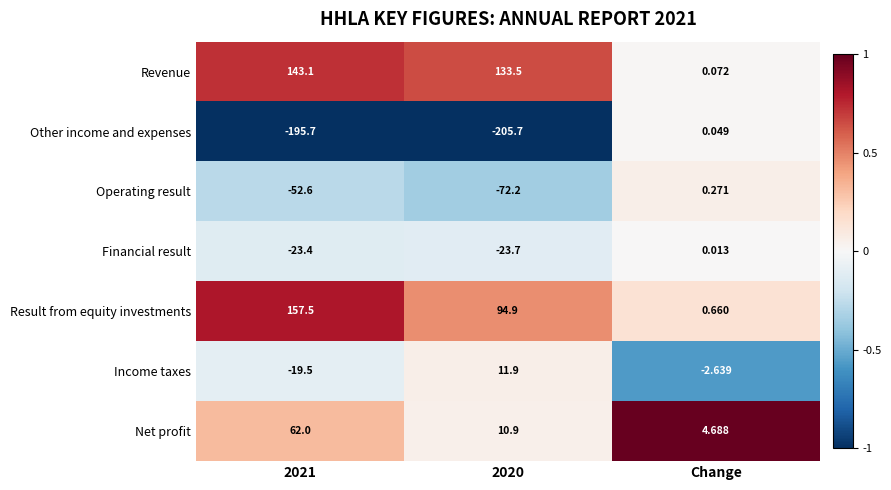

Which series has the largest total across all categories?

Revenue